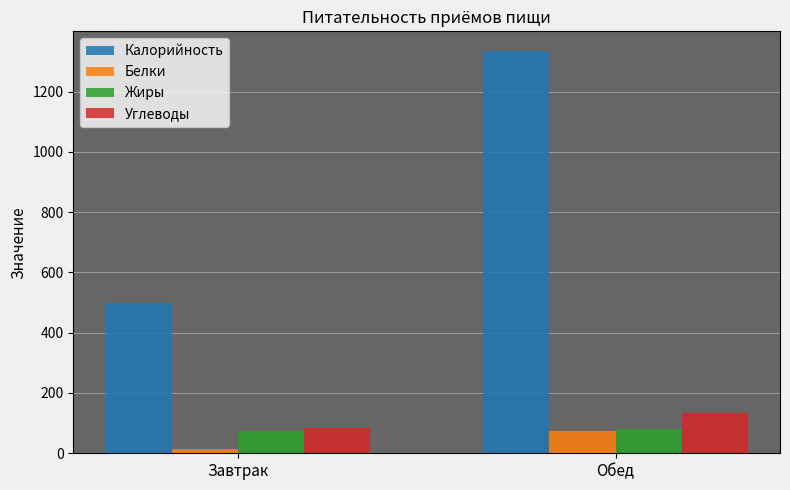

What are all the series names shown in the legend?

Калорийность, Белки, Жиры, Углеводы